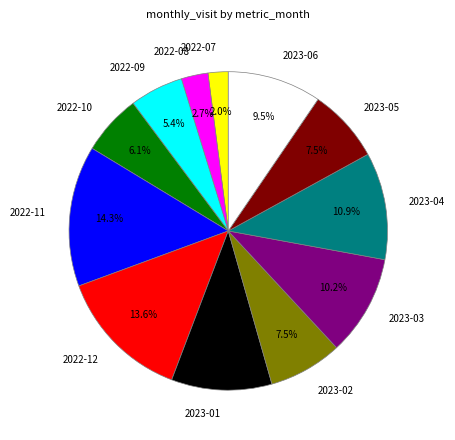

How many slices are in this pie chart?

12